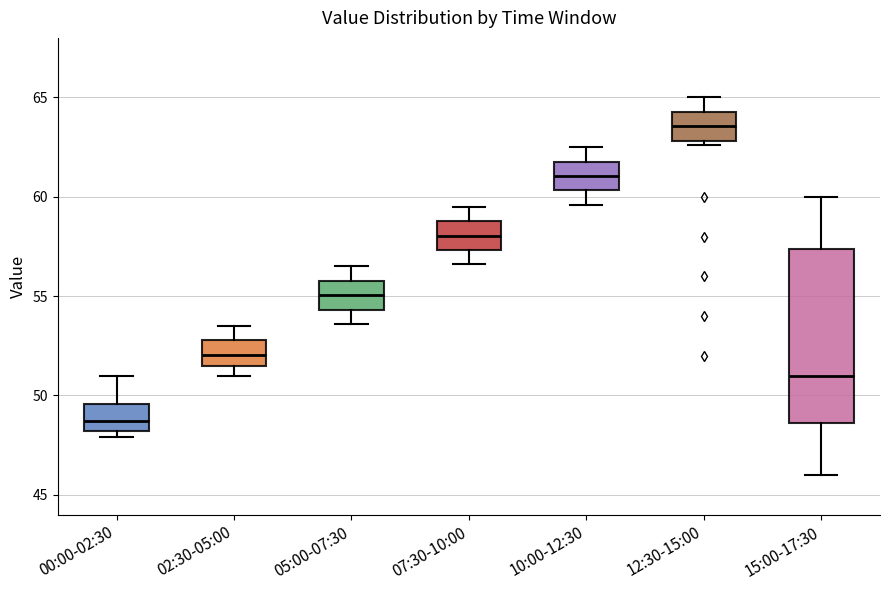

Which box is the tallest, from its lower edge to its upper edge?

15:00-17:30